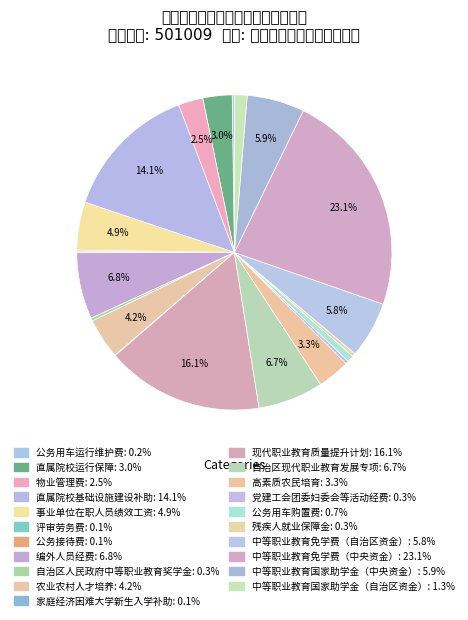

Is there any slice that represents more than half of the pie?

No